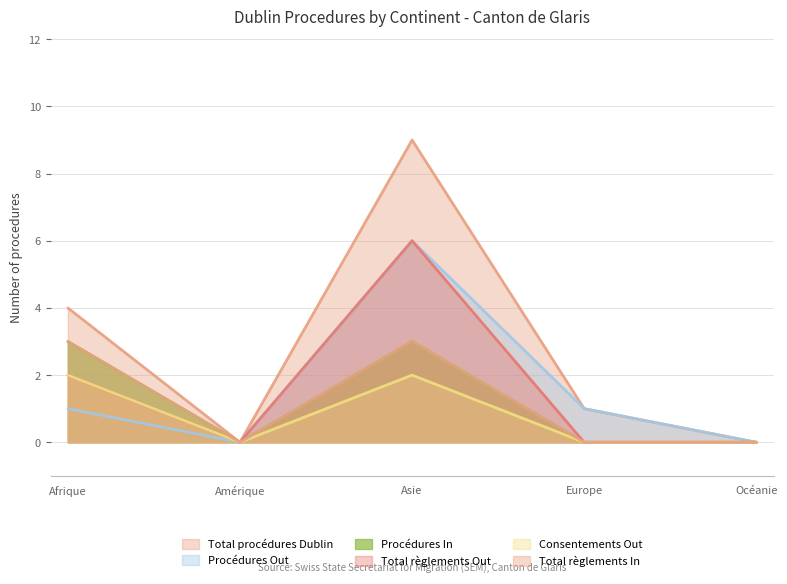

True or false: Consentements Out and Total procédures Dublin intersect in this chart.

False